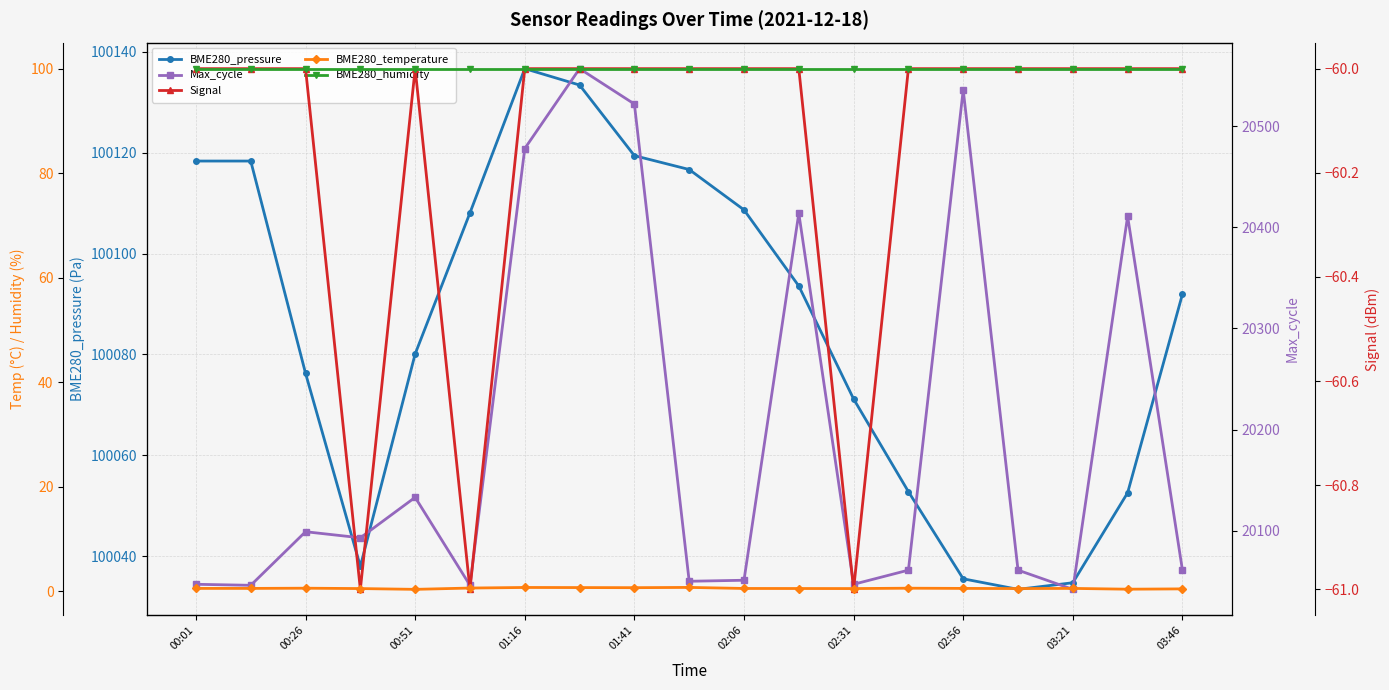

Does the chart display data point markers on the line(s)?

Yes